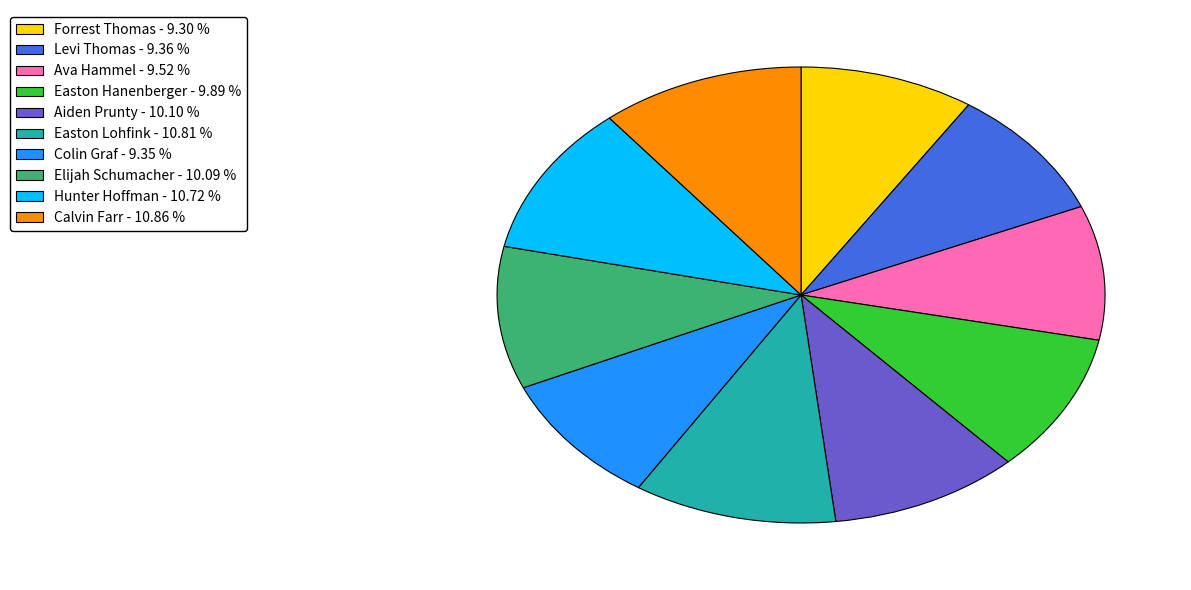

Does Ava Hammel account for over 50% of the chart?

No